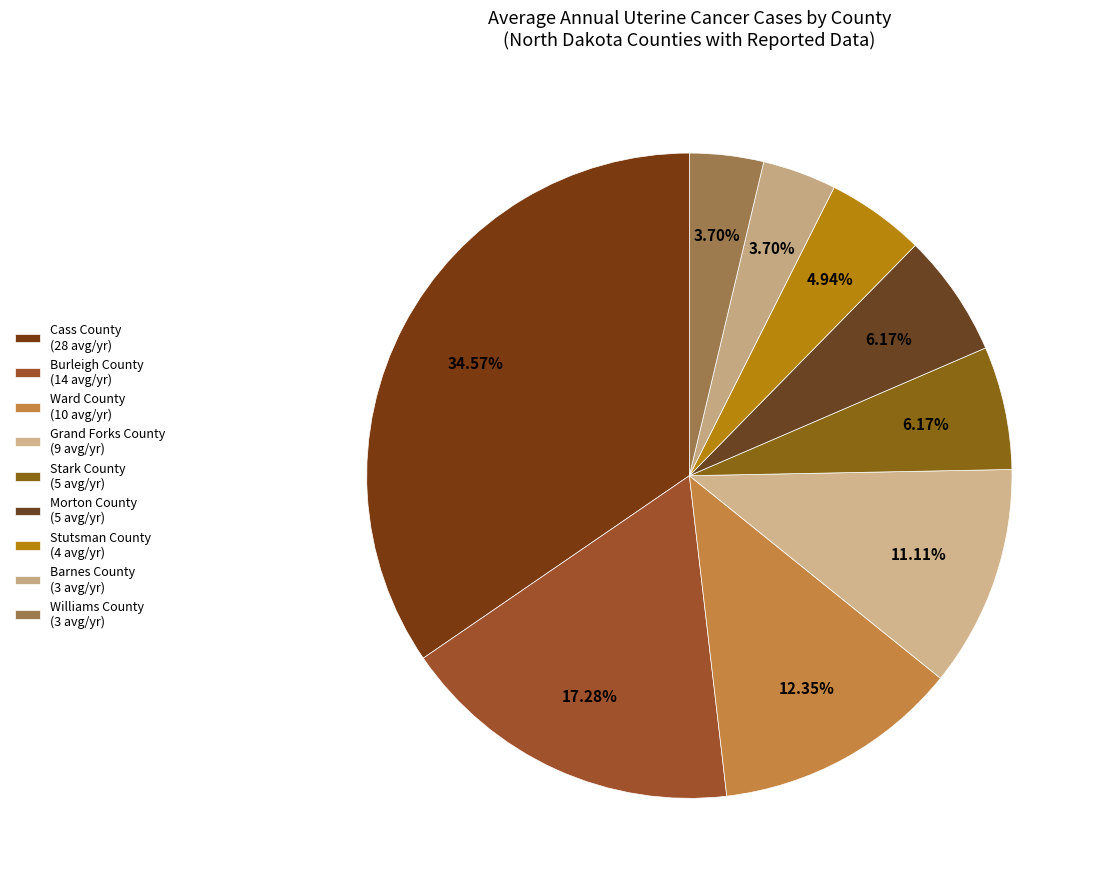

Do Ward County and Cass County together represent more than half of the pie?

No